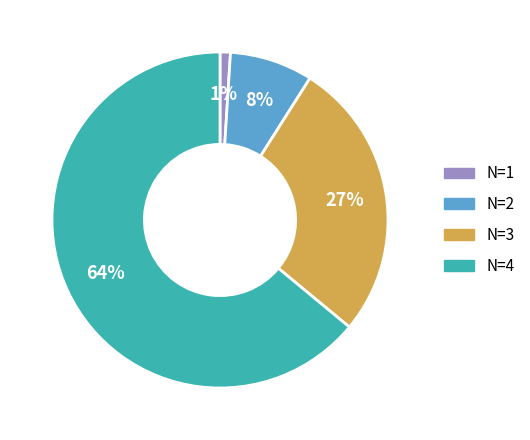

Count the number of slices in the pie.

4